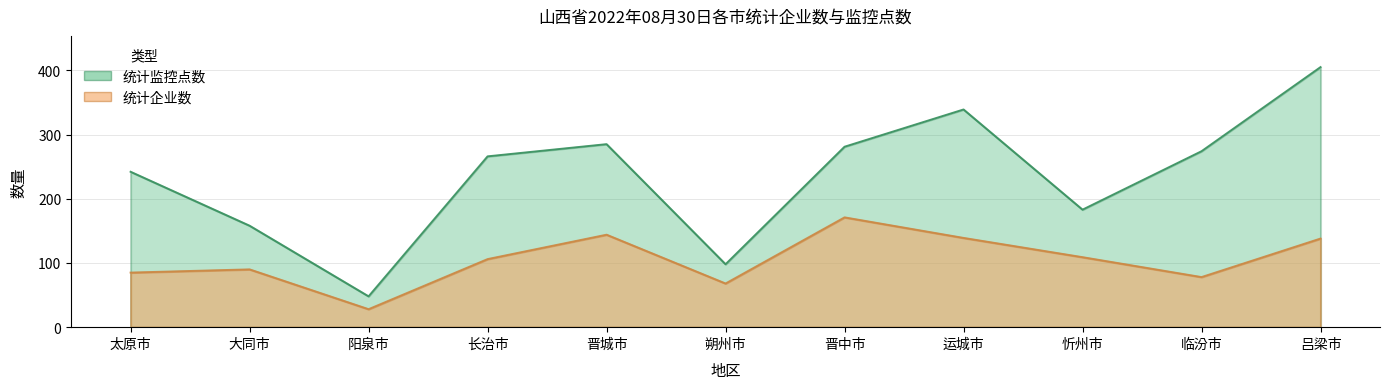

Which category has the highest value across all series?

吕梁市